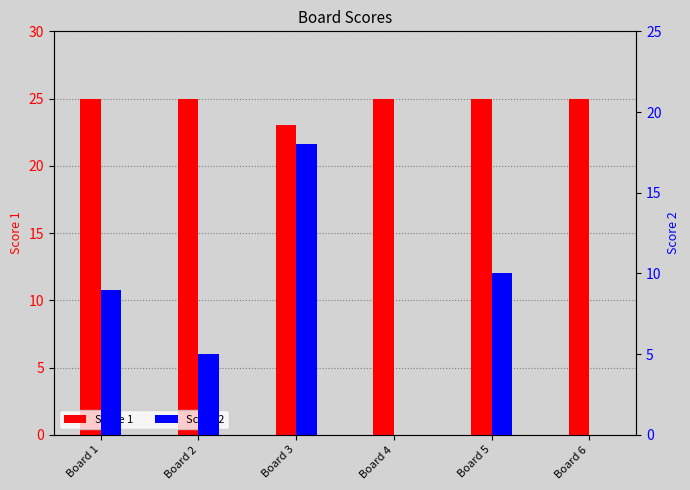

What is the highest value of the Score 2 series?

18